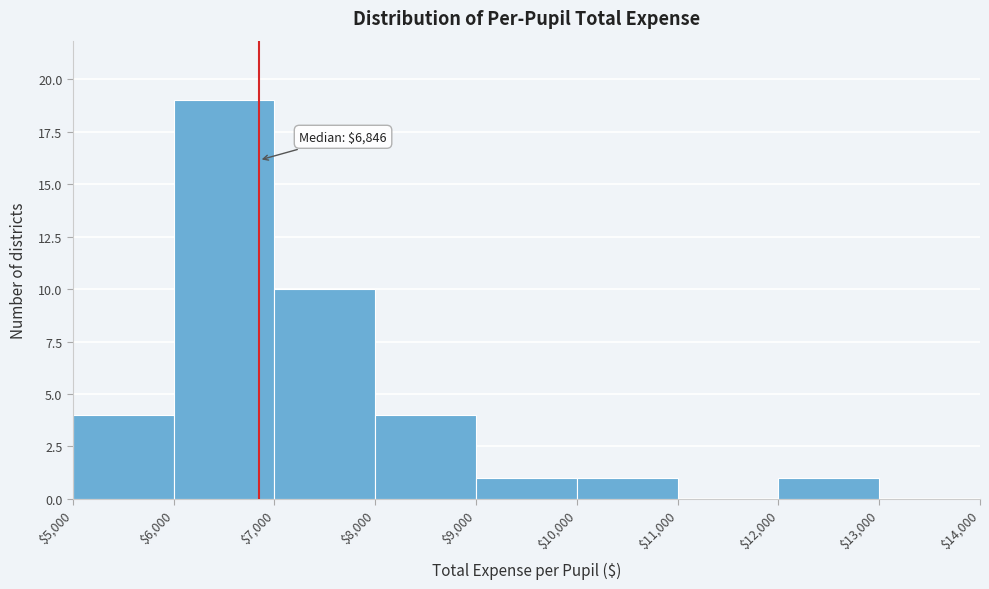

Which range on the x-axis has the tallest bar?

$6,000 to $7,000